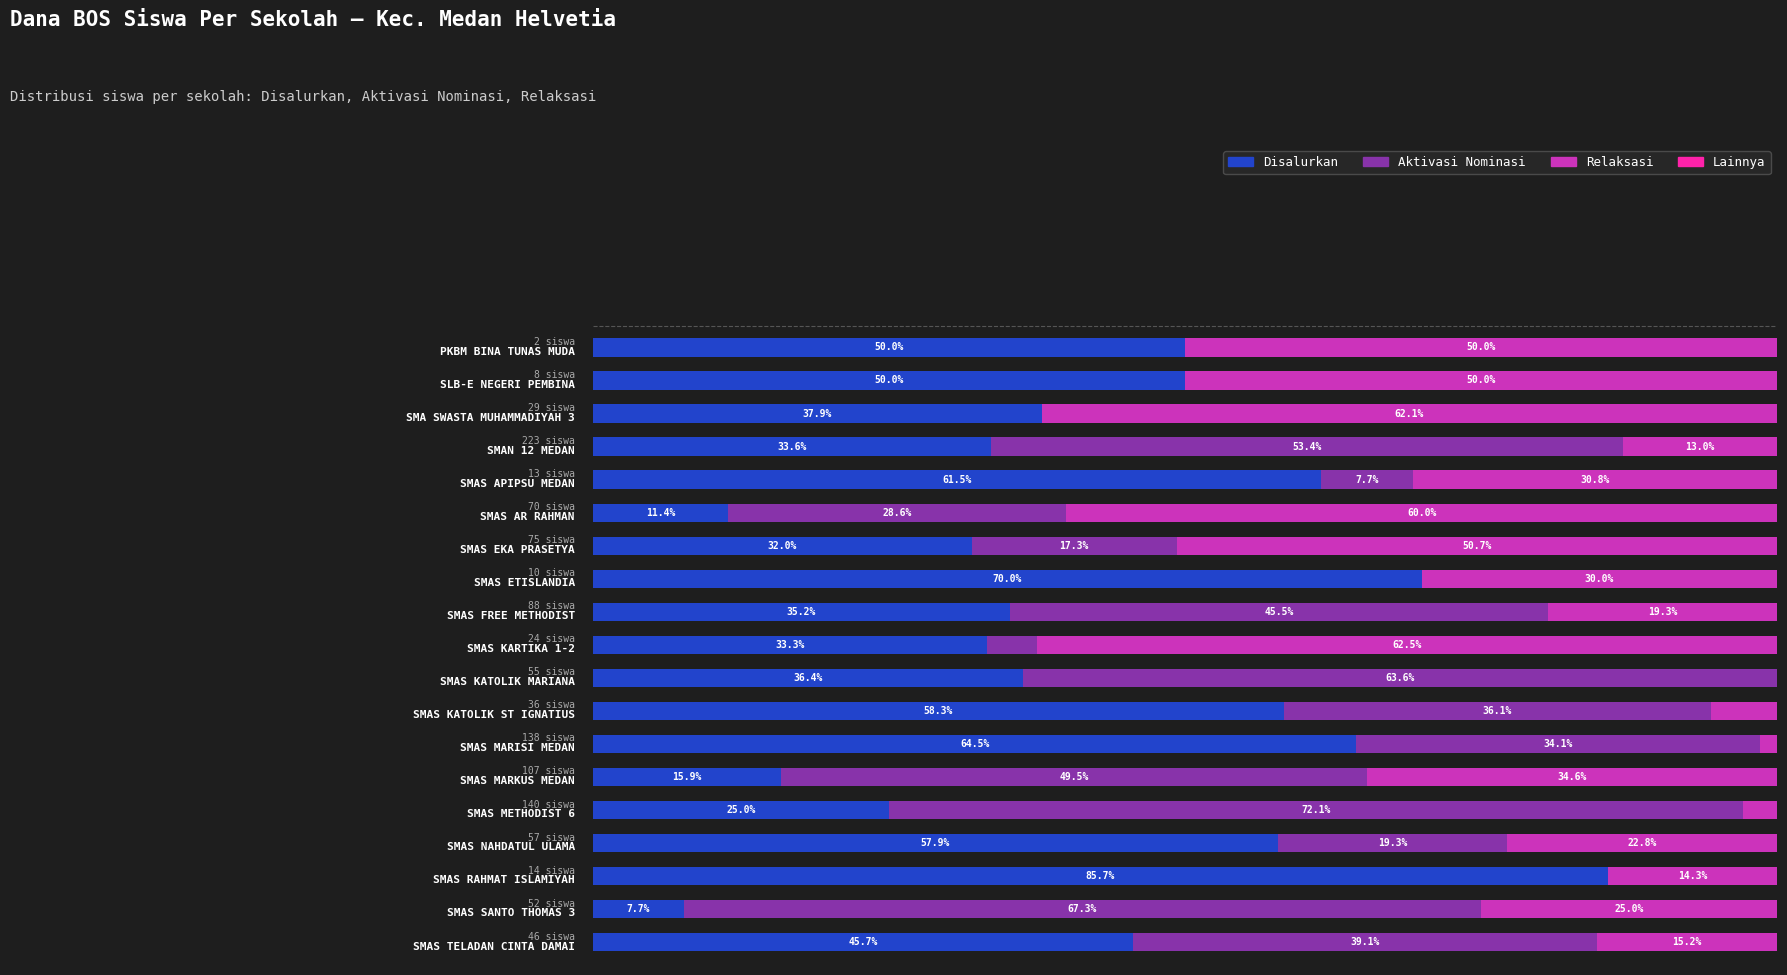

Which series has the widest spread of values?

Disalurkan